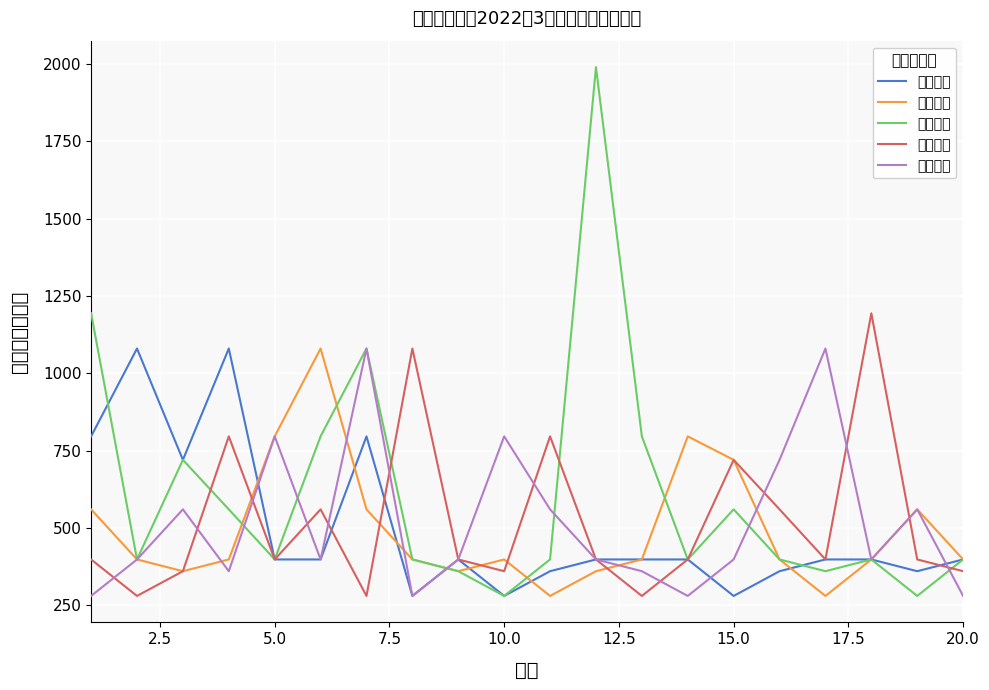

What are all the series names shown in the legend?

龙街街道, 辟谷街道, 阳澄街道, 右所街道, 海口街道